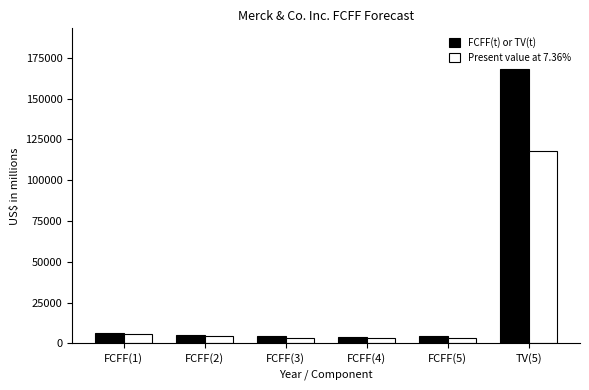

What is the spread (max minus min) of values at TV(5)?

50189